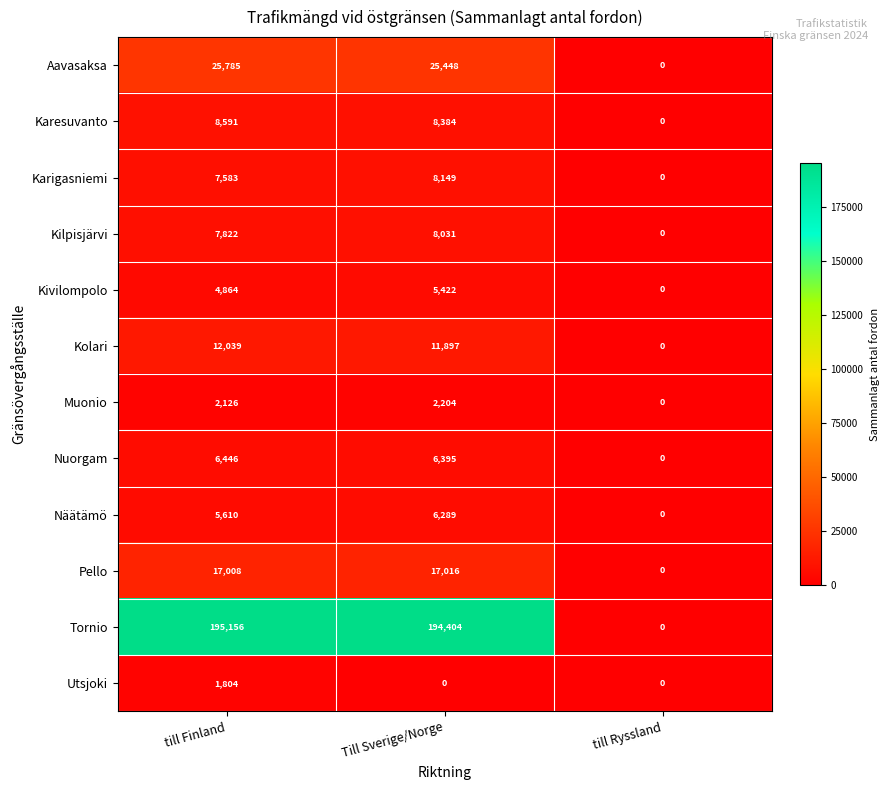

Count the Kivilompolo values in the range 0 to 5422.

3